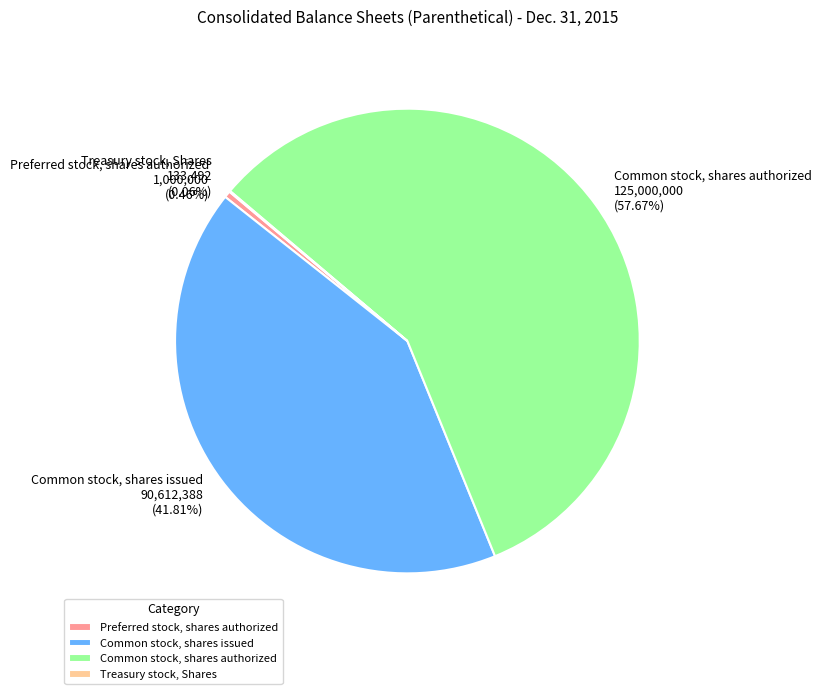

How much of the chart is everything except Common stock, shares authorized?

42.3%